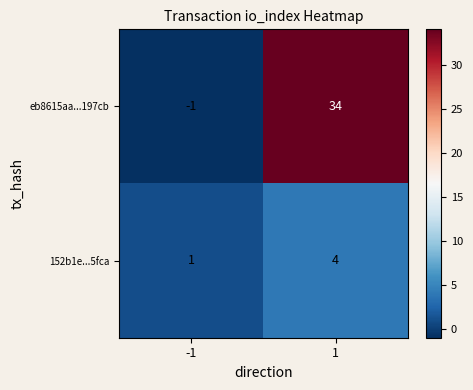

Which category has the highest value across all series?

1